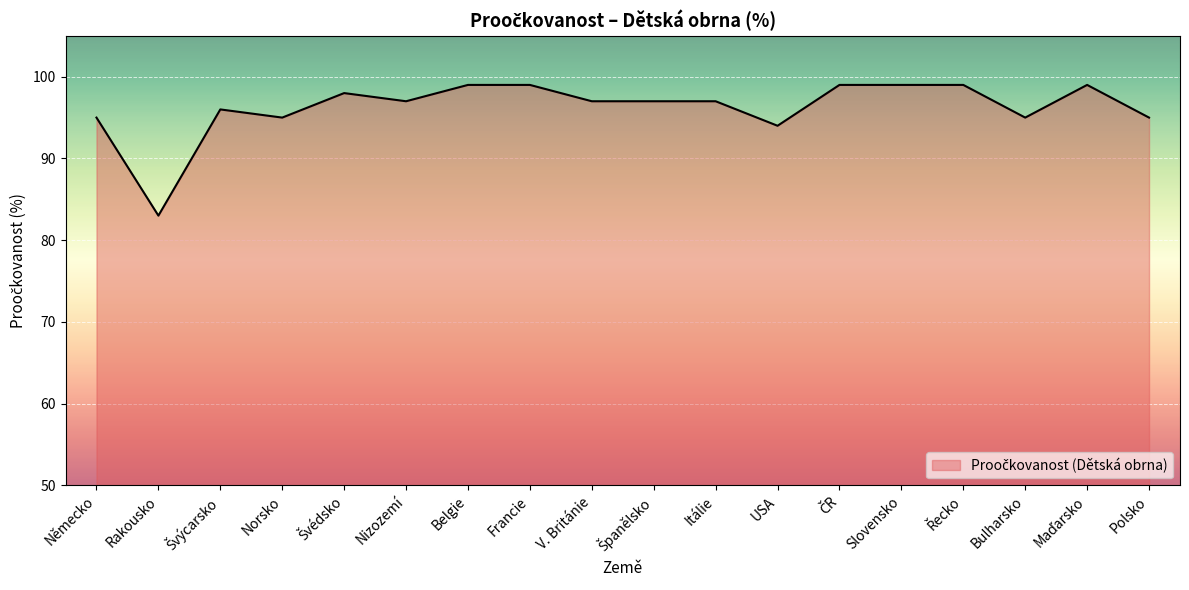

What is the change in value from Nizozemí to Slovensko?

+2